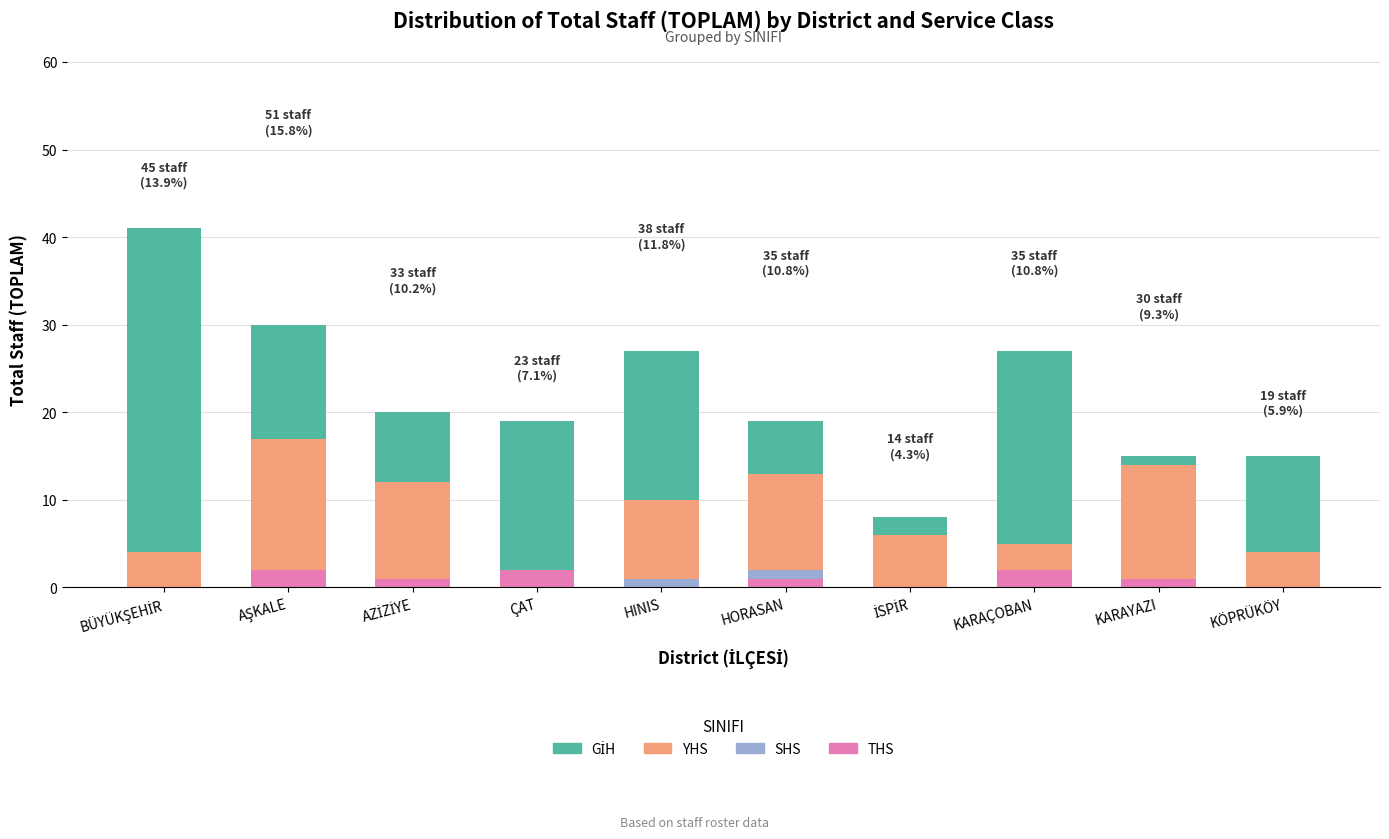

What is the label of the 3rd bar from the left?

AZİZİYE